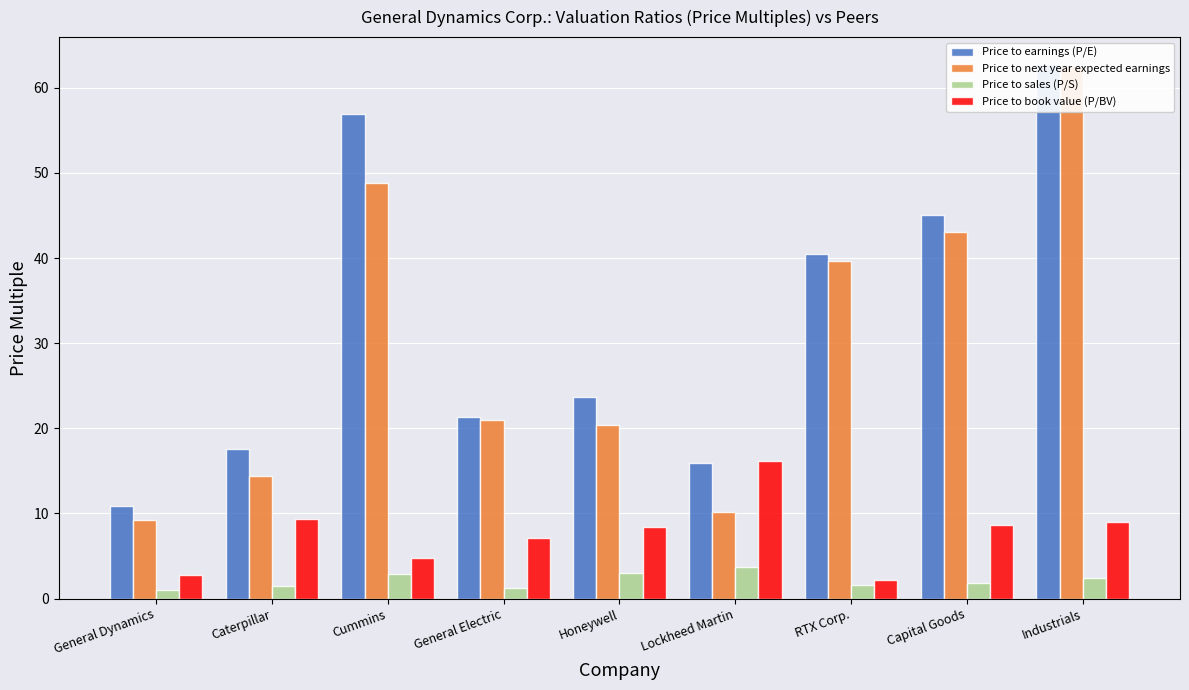

Read the Price to sales (P/S) value at General Dynamics.

1.0